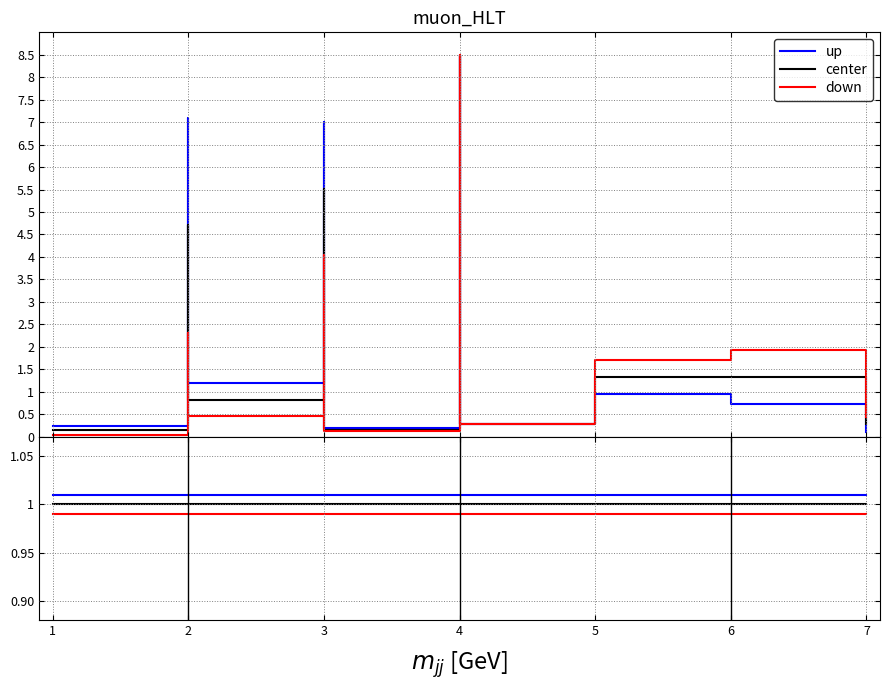

What is the value of the up point at the 5th from the left?

1.0